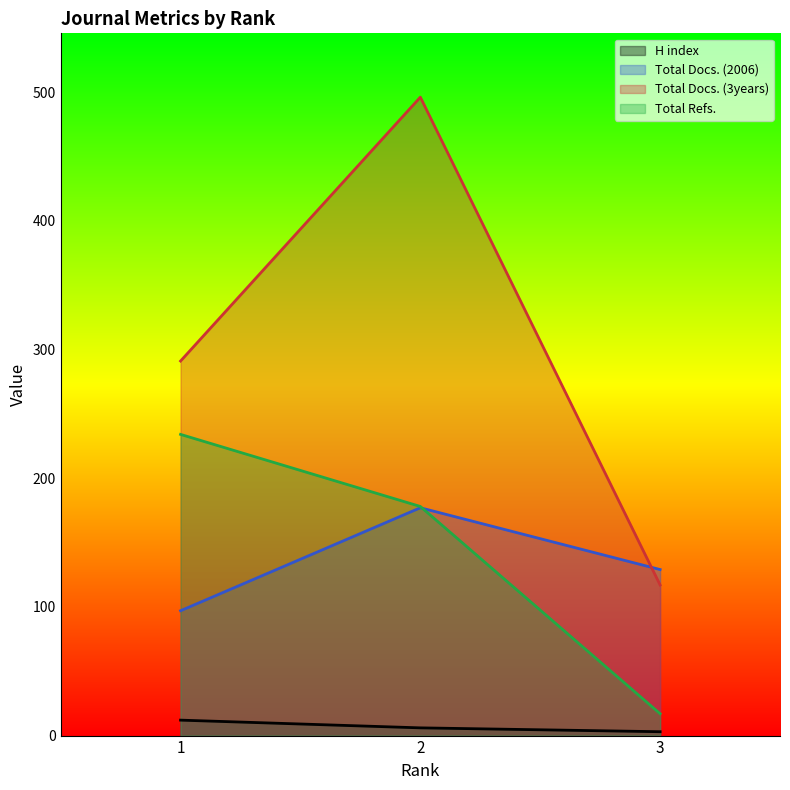

The value of H index at 2 is 6. True or false?

True